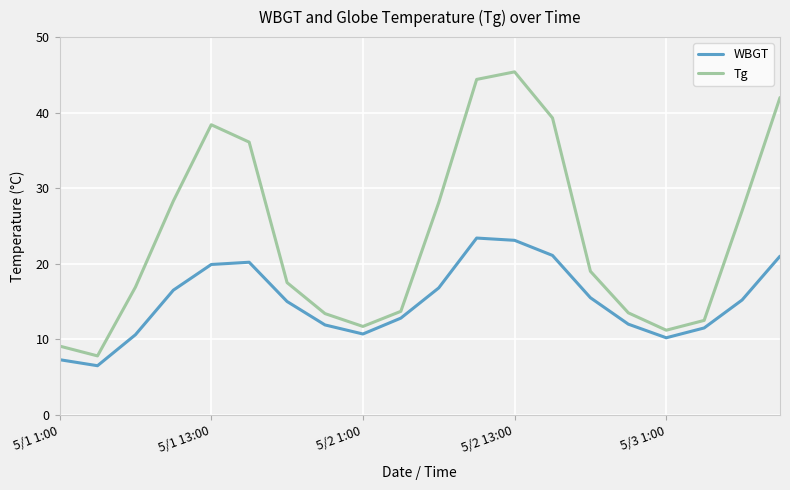

Is this an area chart (filled region under the line)?

No